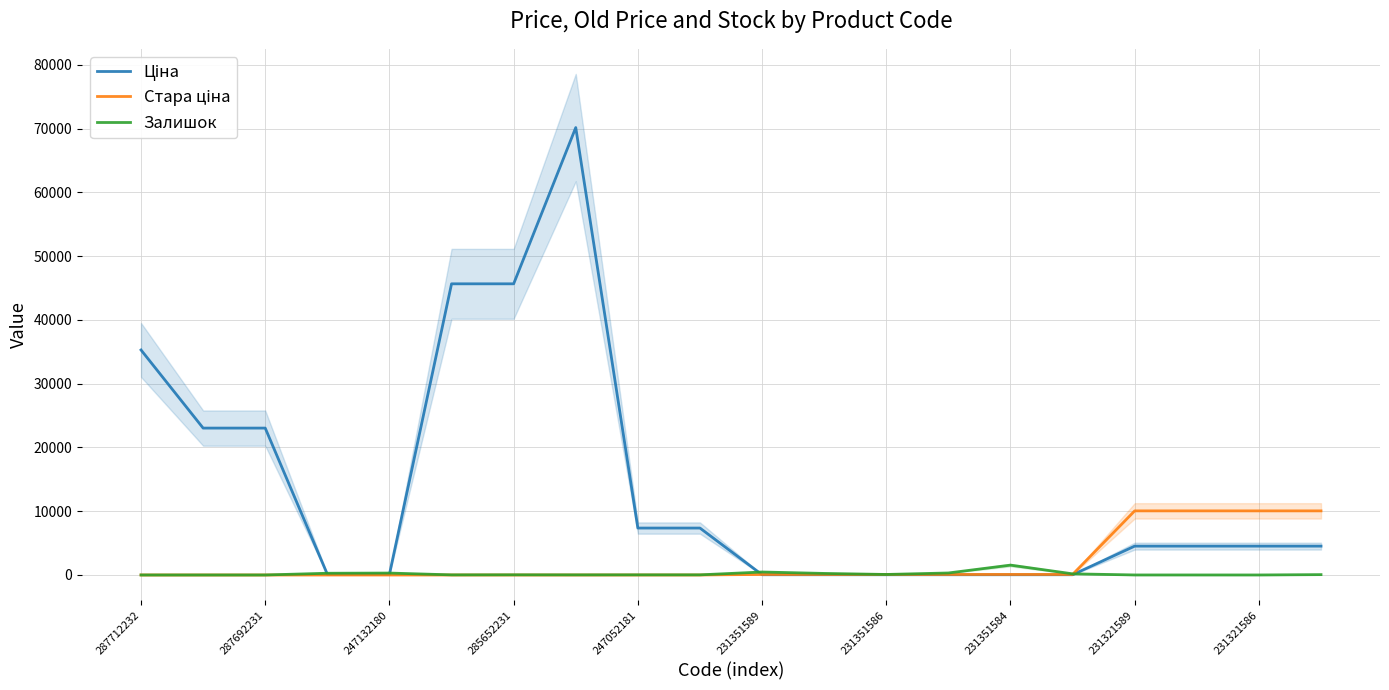

What is the spread (max minus min) of values at 11?

205.0